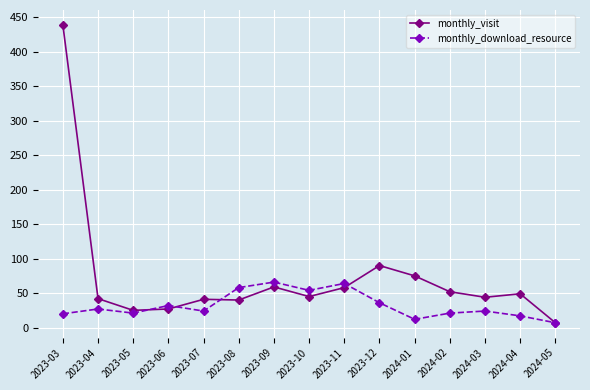

What is the maximum value for monthly_download_resource?

66